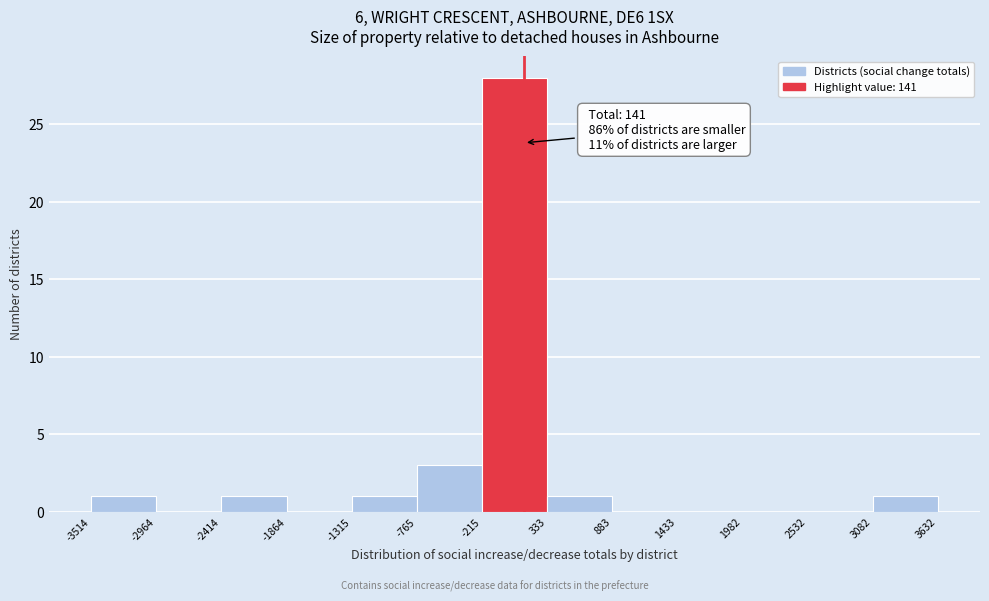

Over which range of the x-axis is the bar tallest?

-215 to 333